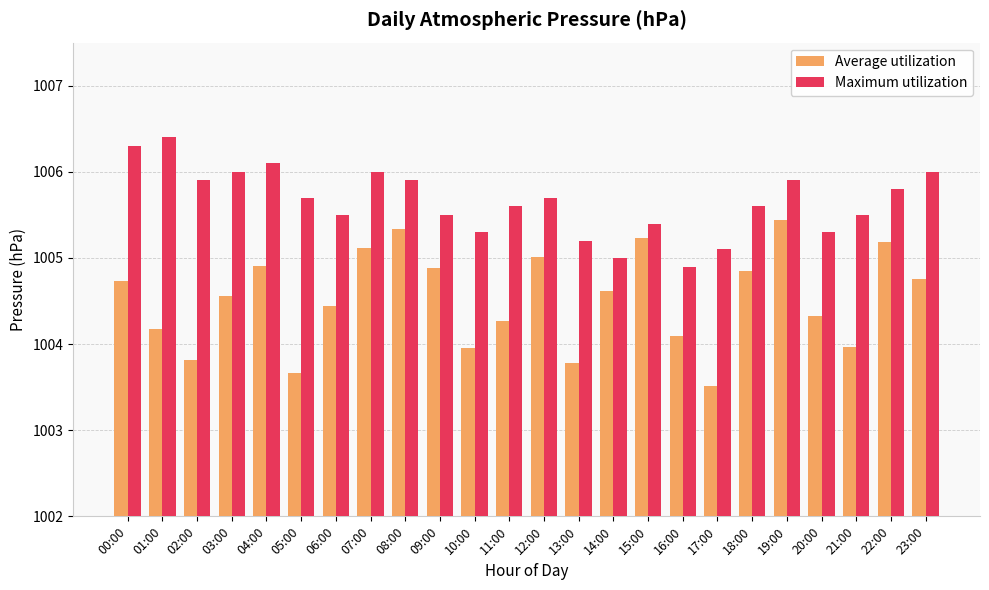

How many groups of bars are there?

24